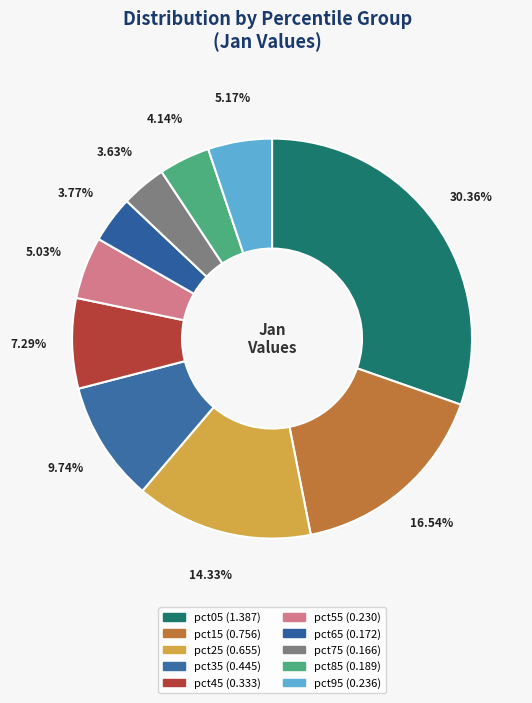

To the nearest percent, what is the difference between the largest and smallest slice percentages?

27%